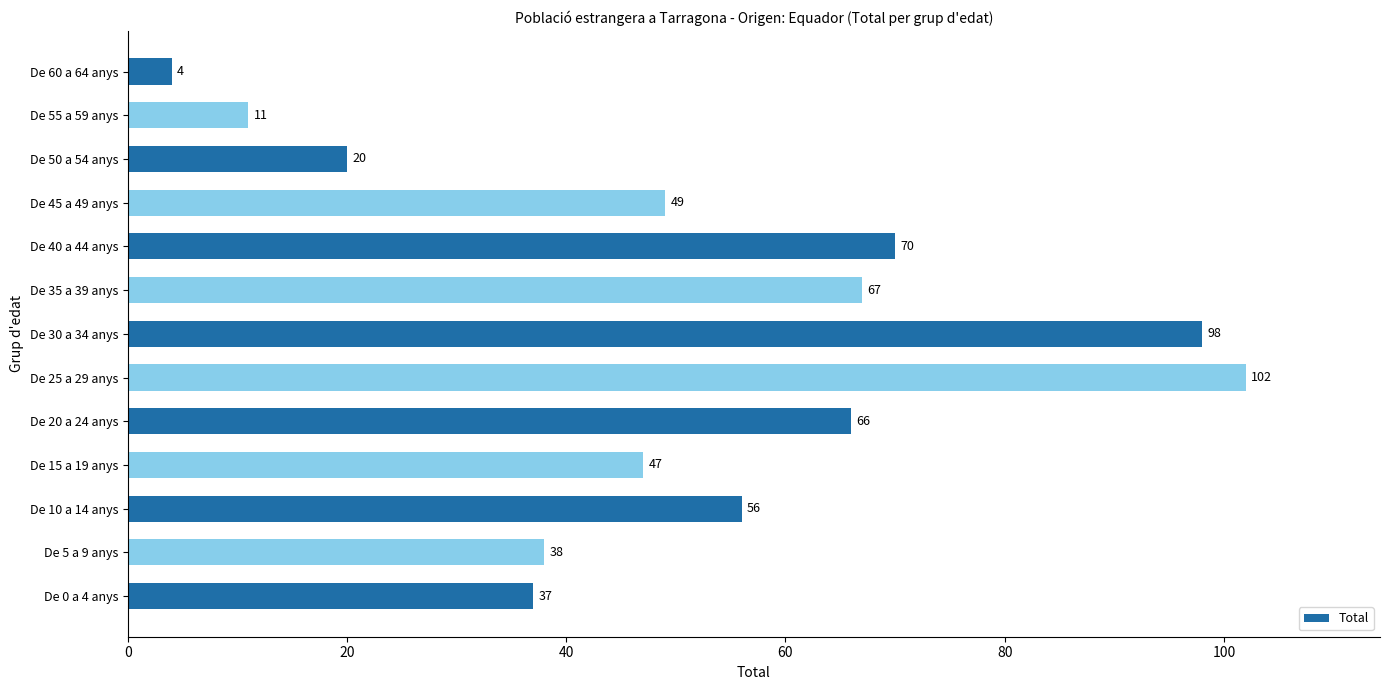

True or false: the data shows 94 at De 35 a 39 anys.

False